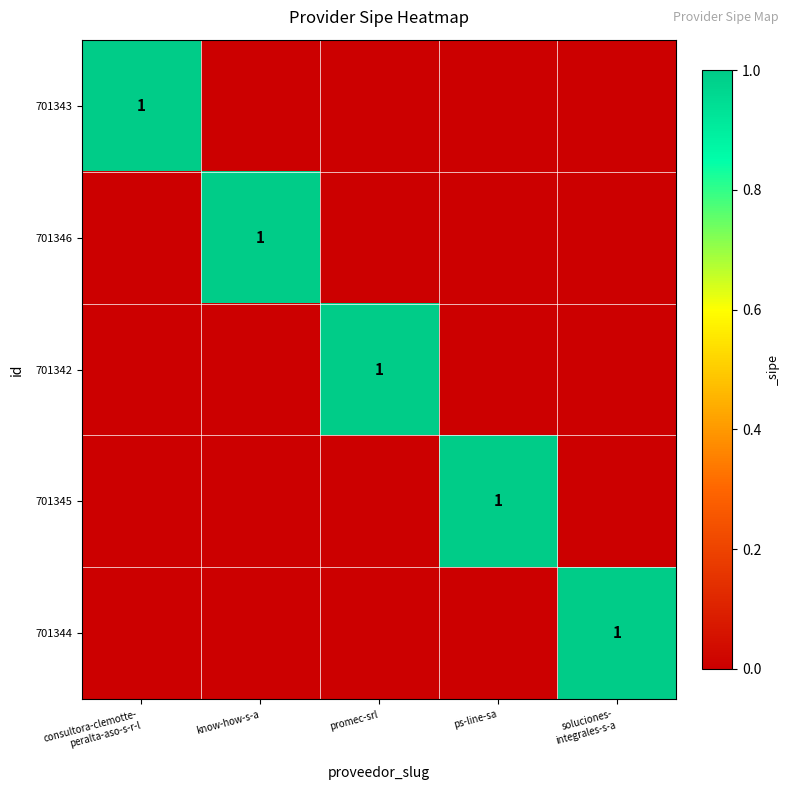

How many 701346 values are between 0 and 1?

5